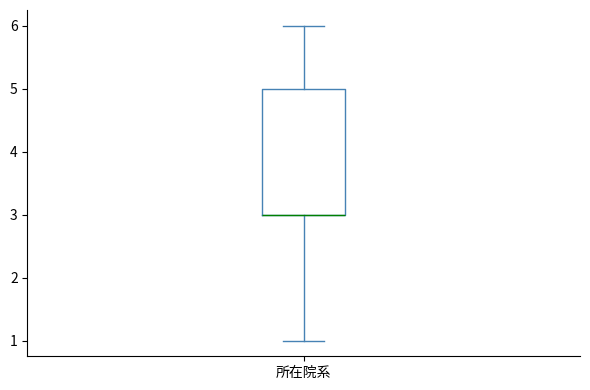

Read this box plot against the y-axis: the position of the median line, the range covered by the box, and the ends of both whiskers. The values are not printed on the chart, so give them approximately, as read against the axis.

median 3 (drawn on the box's lower edge), box 3 to 5, whiskers 1 to 6